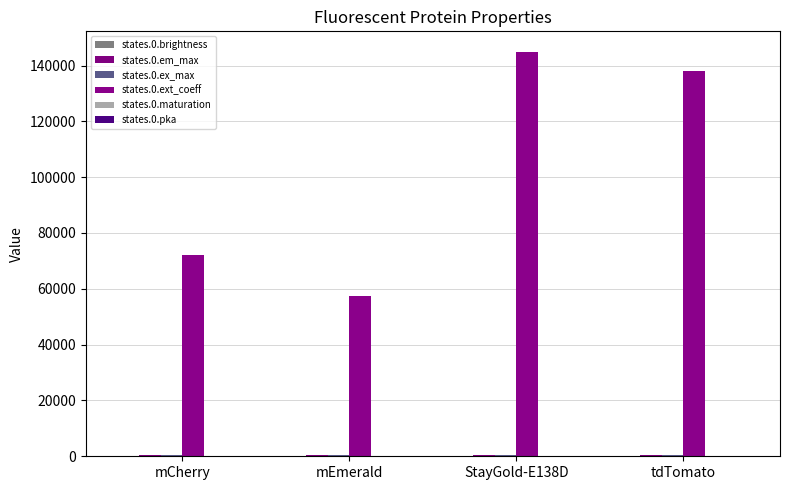

What is the label of the 3rd bar from the right?

mEmerald